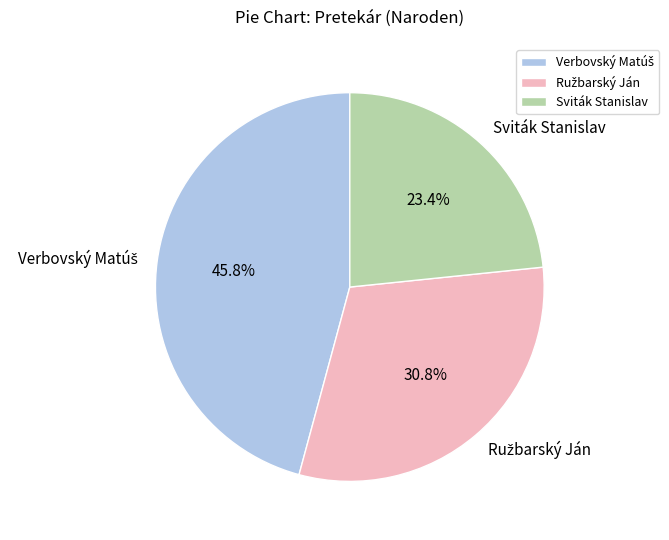

How many segments does this pie chart have?

3